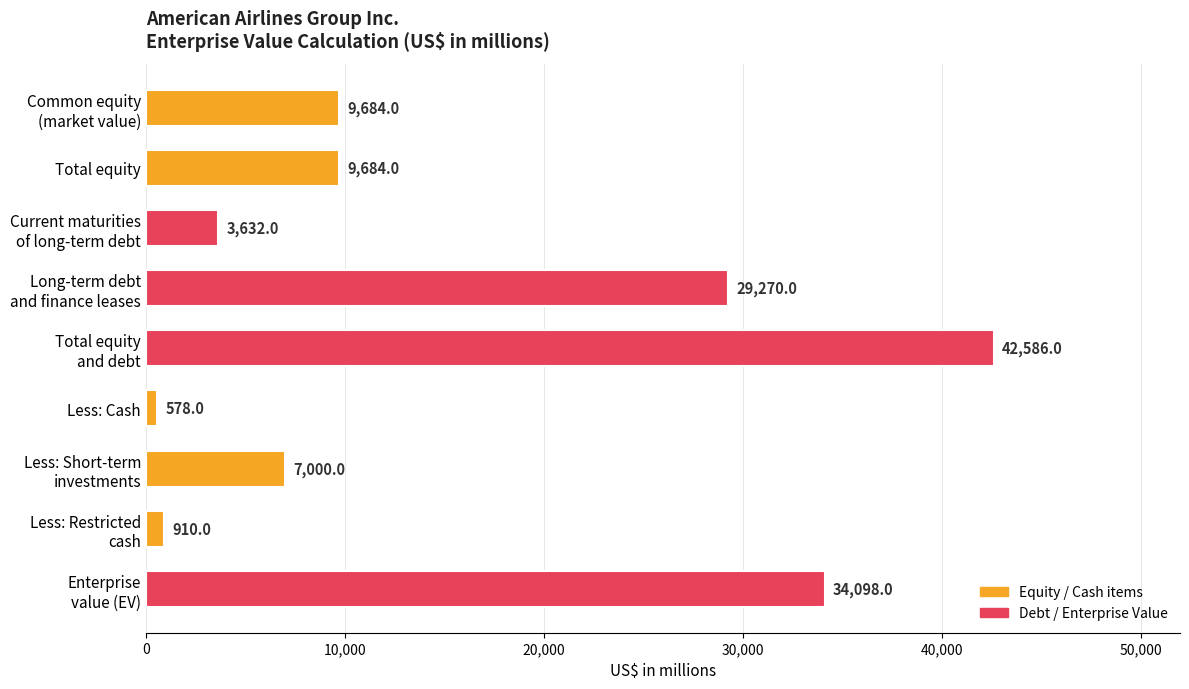

What position from the bottom is Less: Cash?

4